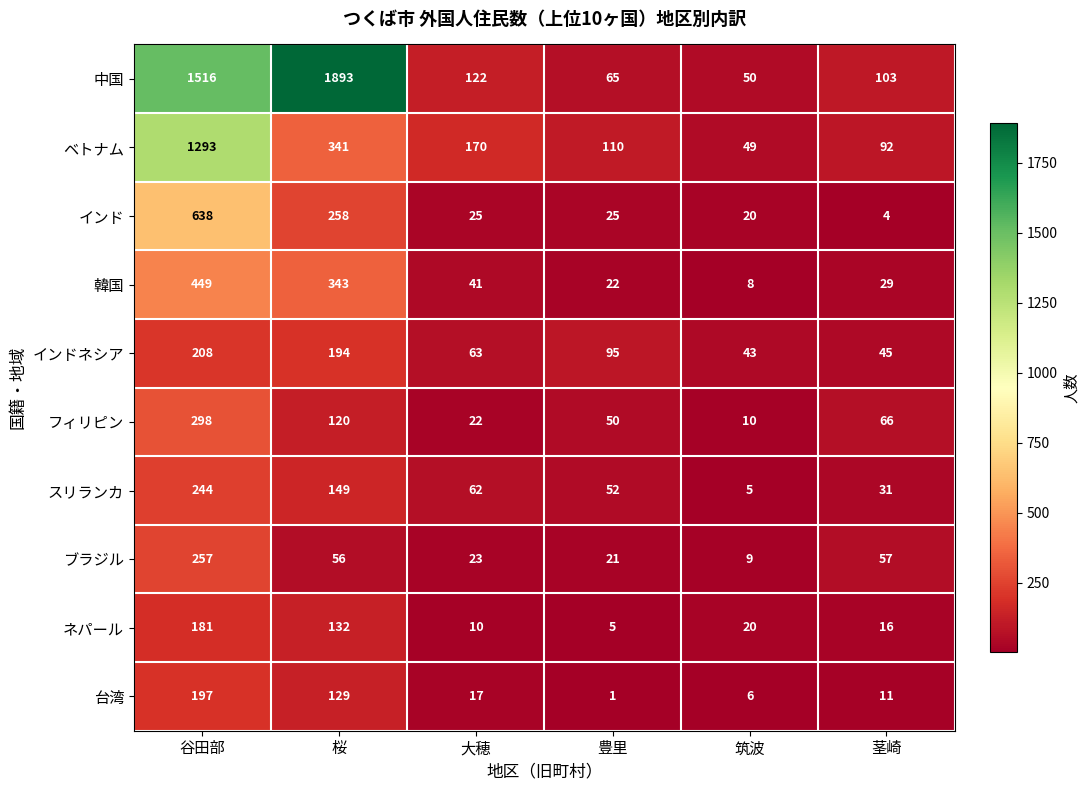

What is the difference between the maximum and minimum values in the ブラジル series?

248